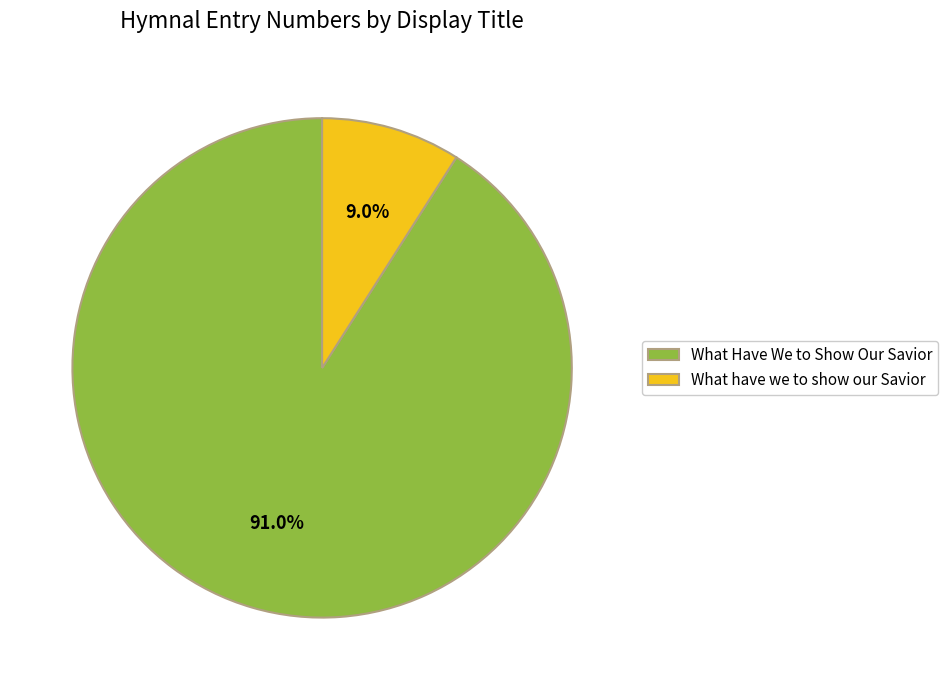

To the nearest percent, what percentage of the pie is What Have We to Show Our Savior?

91%